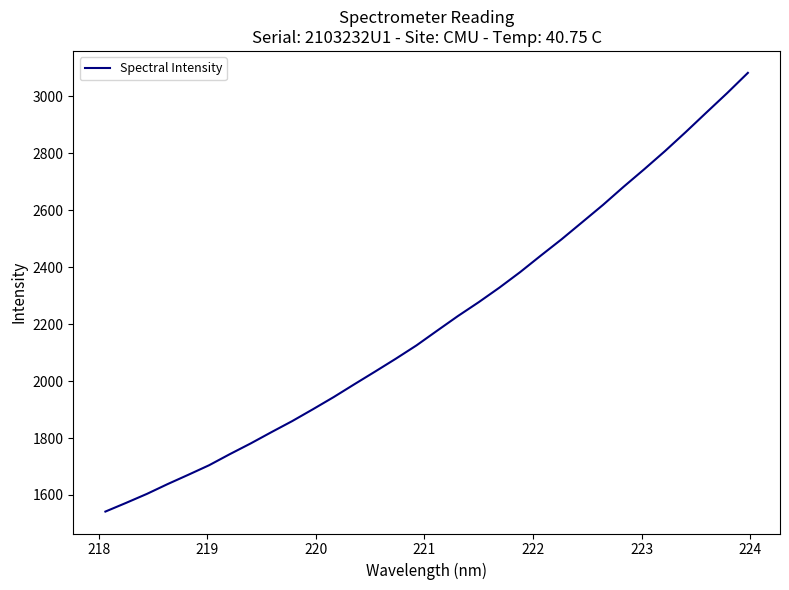

What is the smallest value displayed?

1541.8